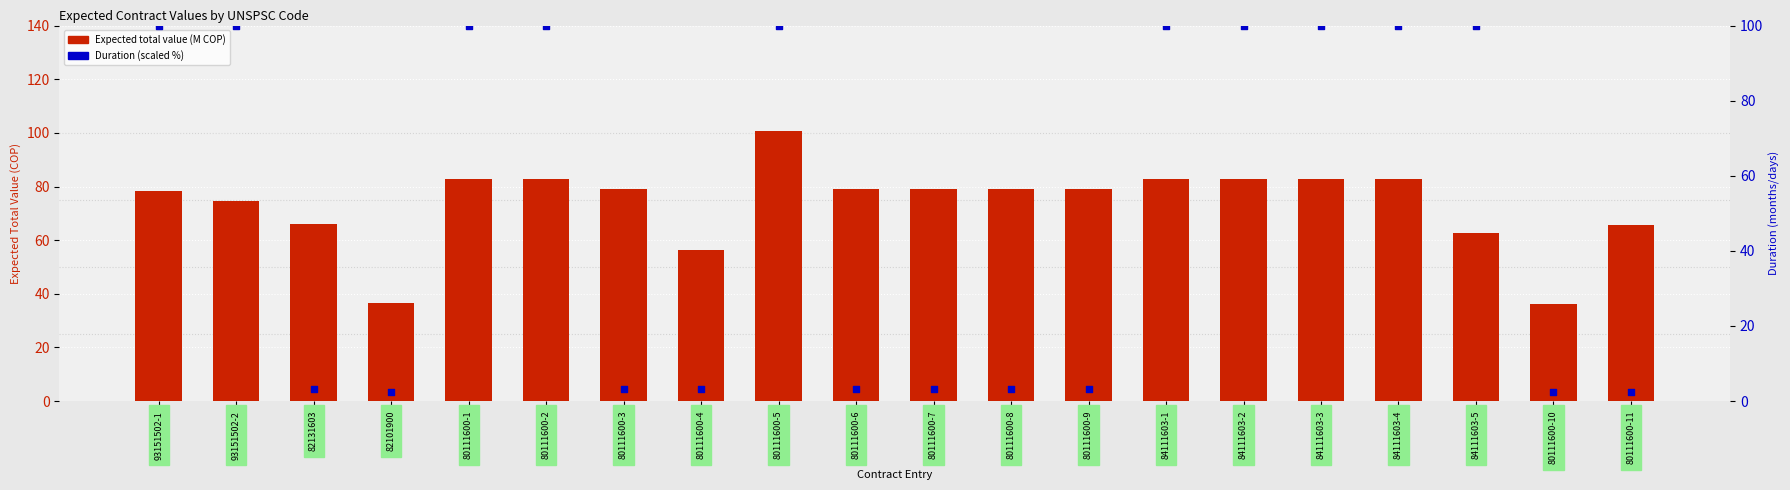

Which series contains the highest Y value?

Expected total value (M COP)